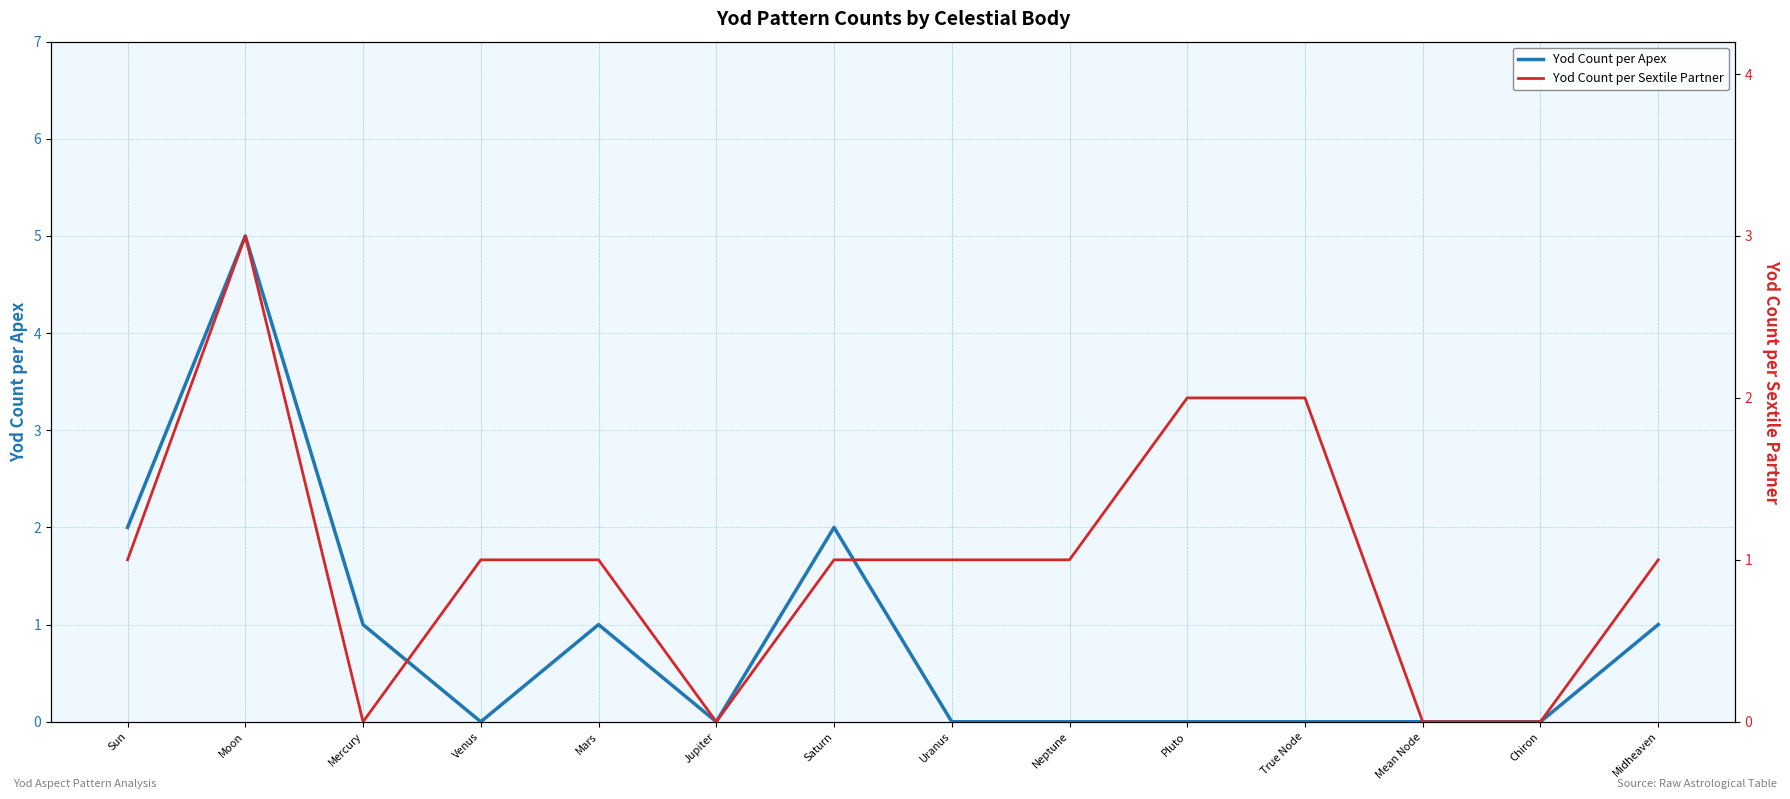

What position from the left is Chiron?

13